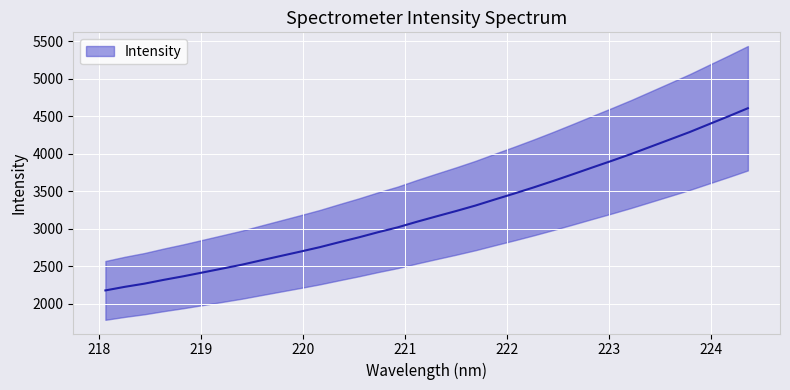

What is the smallest value displayed?

2178.8